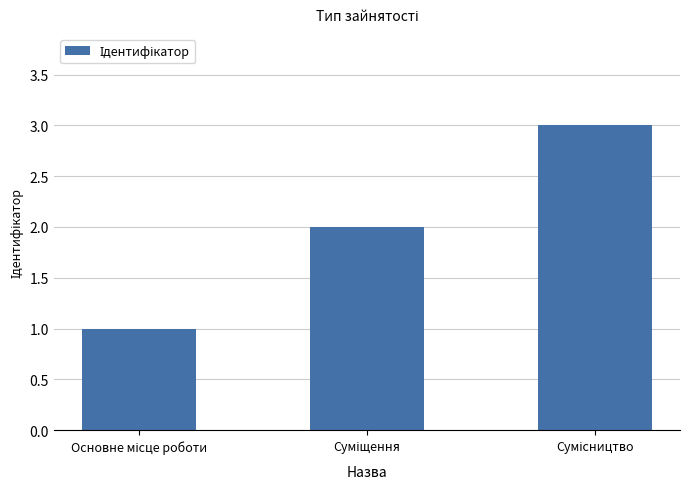

What is the maximum value shown in the chart?

3